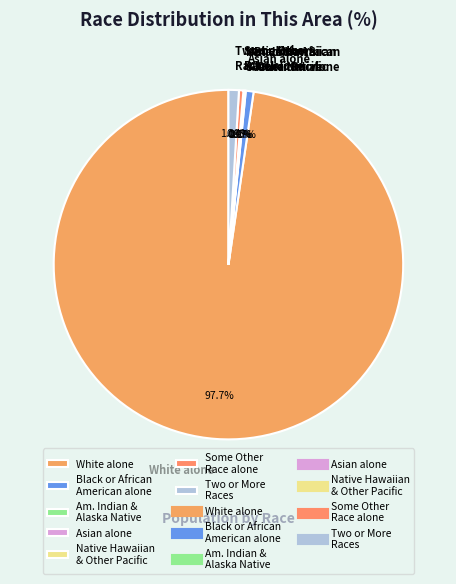

What is the largest slice in the pie chart?

White alone